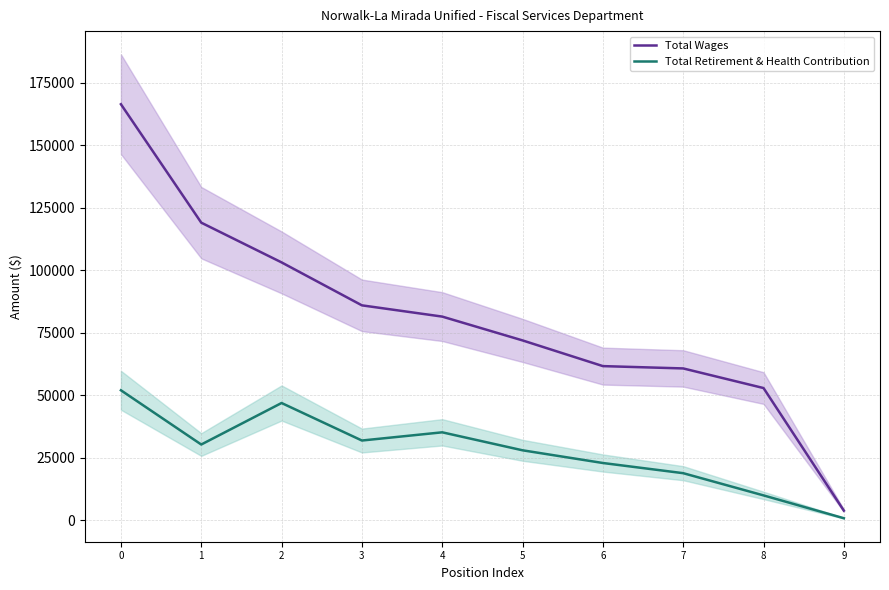

Rank the series by their average value, from highest to lowest.

Total Wages, Total Retirement & Health Contribution